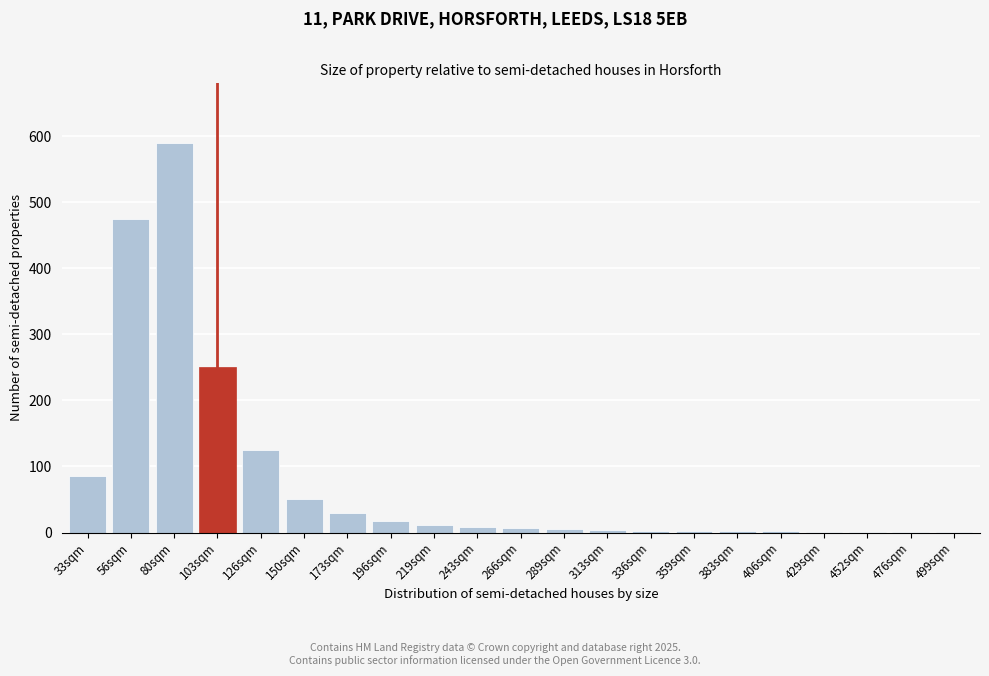

The chart shows a value of 2 at 406sqm. True or false?

True